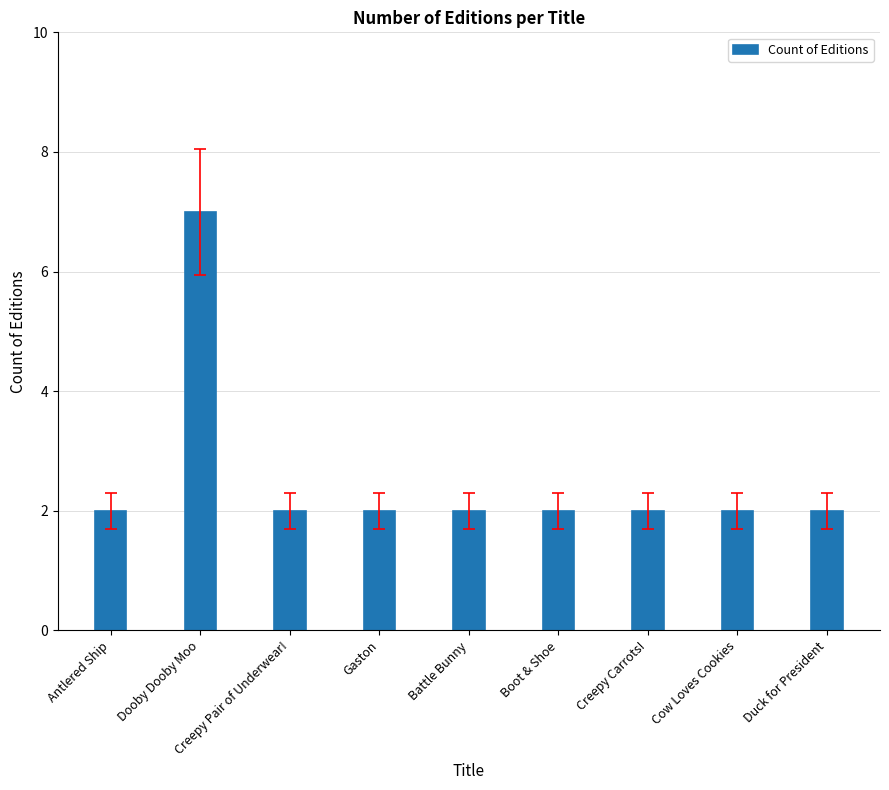

What is the maximum value shown in the chart?

7